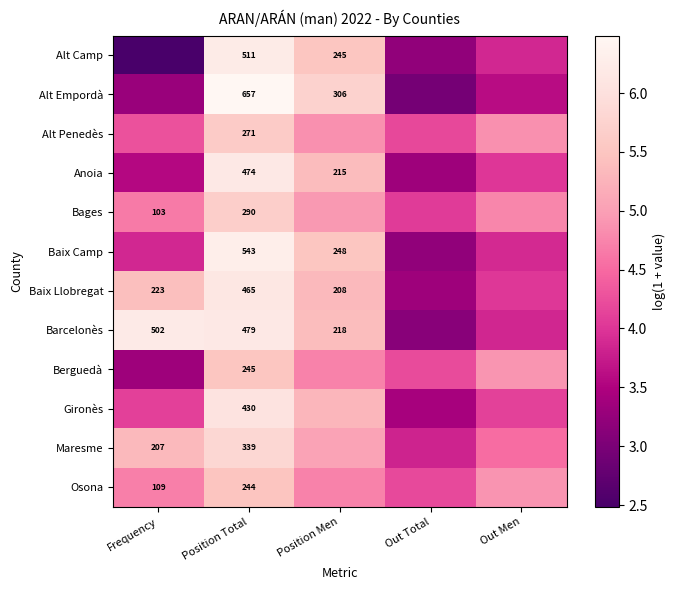

The value of Alt Camp at Frequency is 1.1. True or false?

False